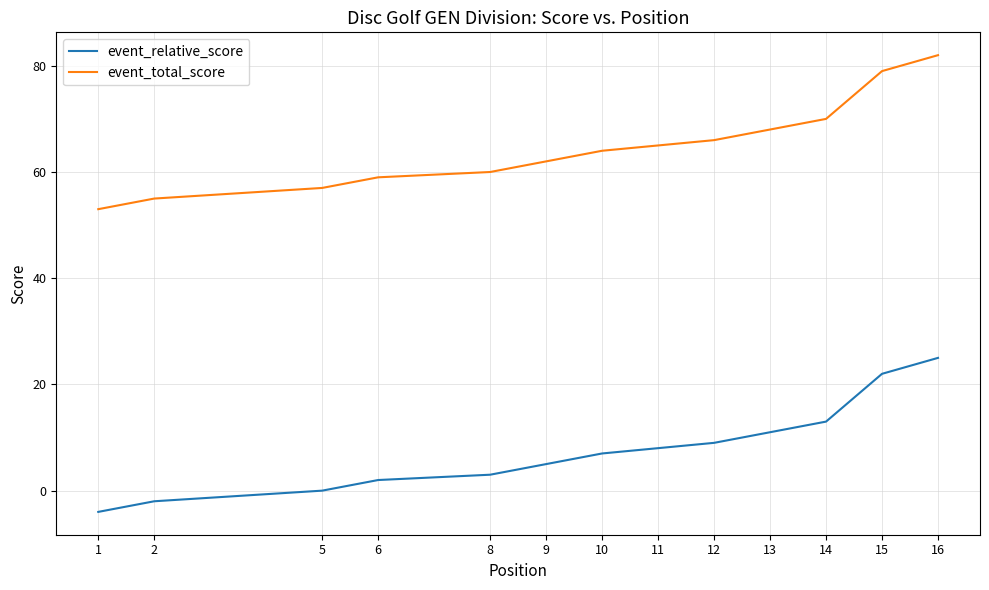

Count the number of data series in this chart.

2